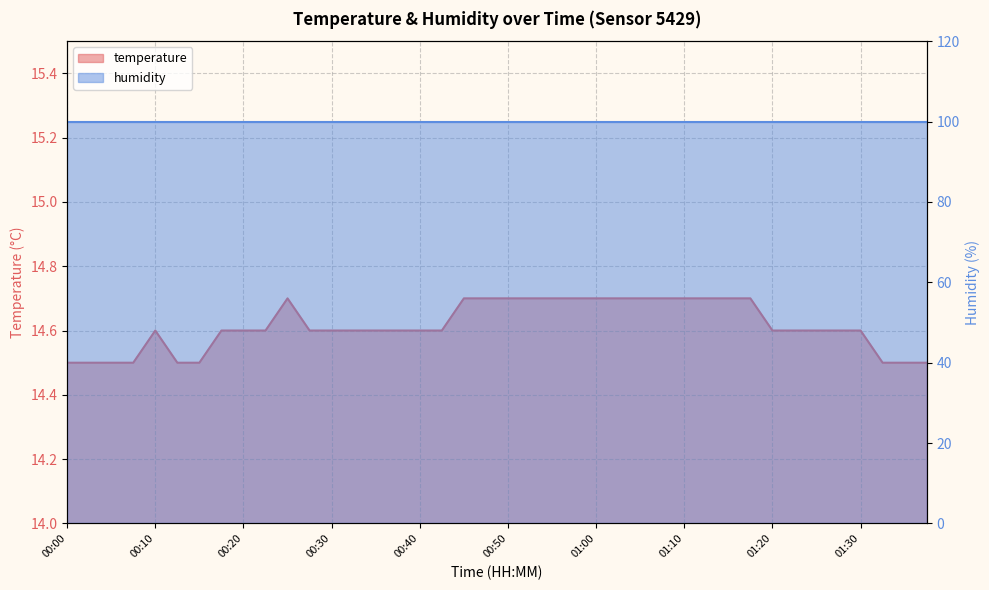

True or false: there are more than 2 points higher than both neighbors.

False